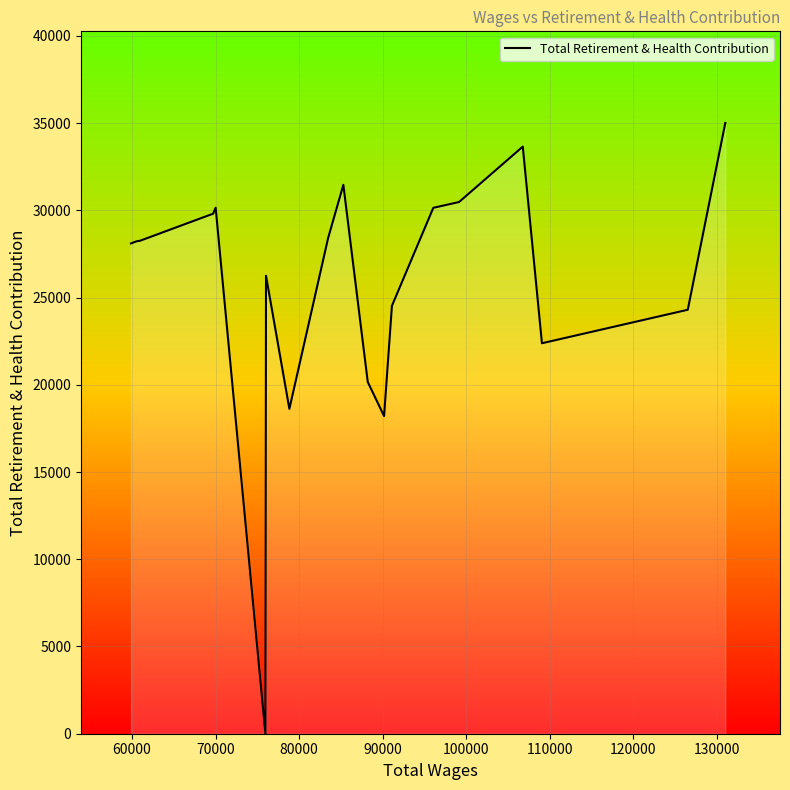

What is the difference between the maximum and minimum values?

35006